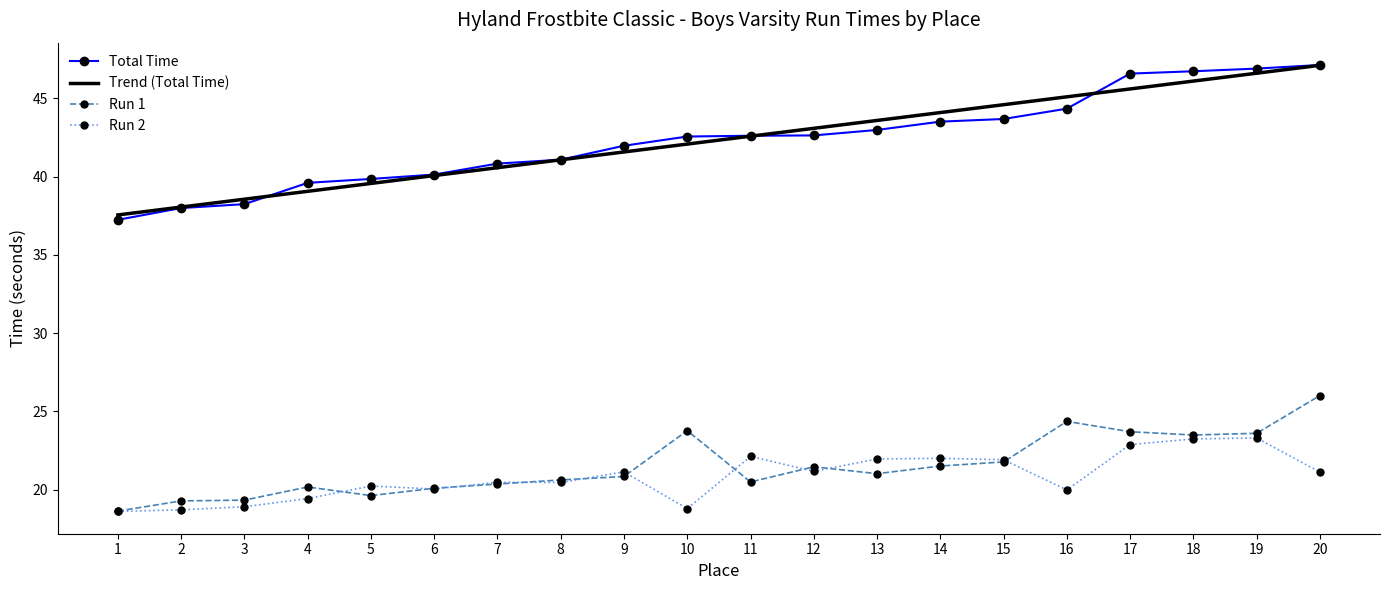

True or false: Run 1 and Total Time cross at least once.

False